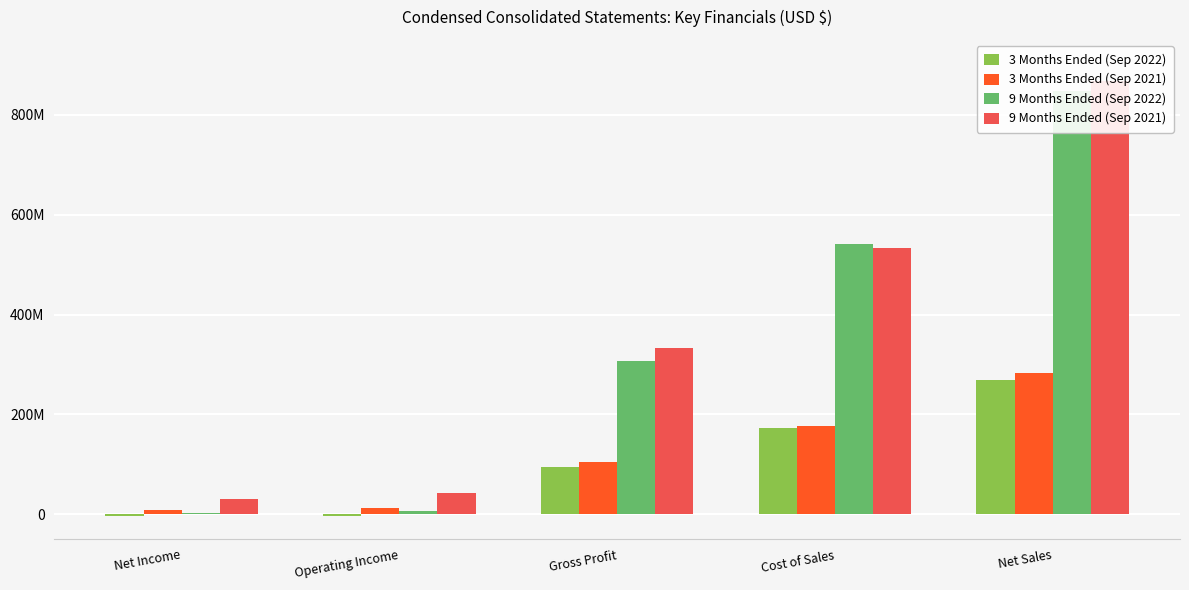

What is the sum of all 3 Months Ended (Sep 2021) values?

585273000